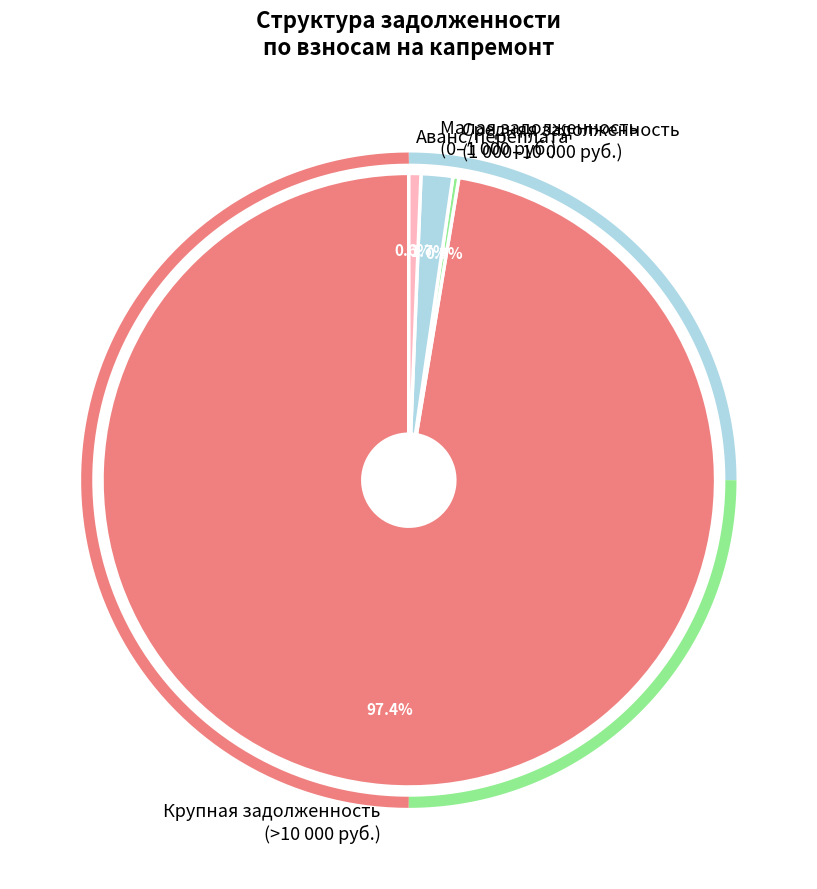

Is 14 the majority of the pie?

No